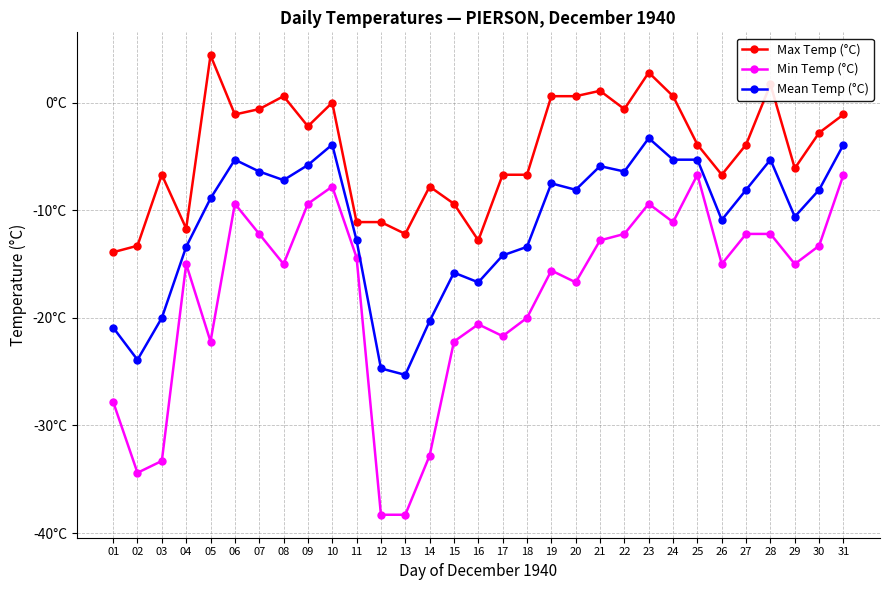

What is the difference between the highest and lowest values at 23?

12.2